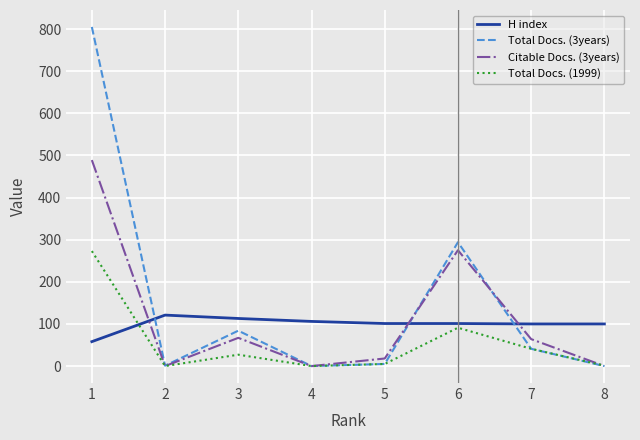

What is the maximum value for Total Docs. (1999)?

273